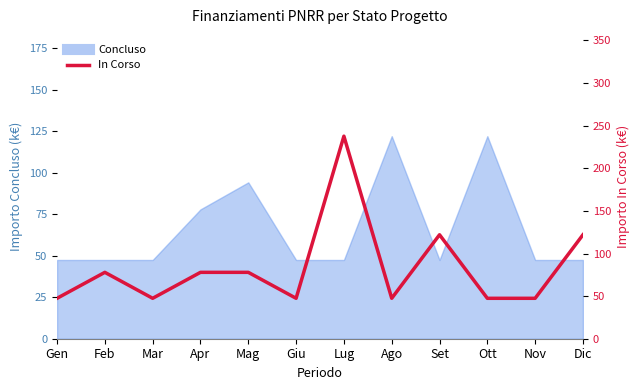

How many interior local peaks (higher than both neighbors) does the data have?

3